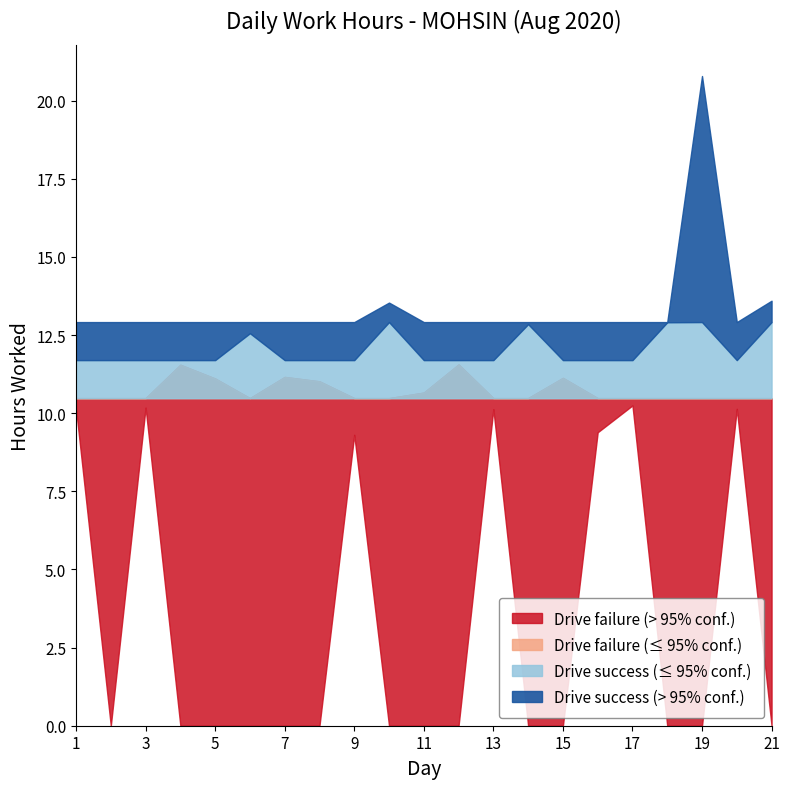

What is the sum of the values at 4 and 10?

25.1